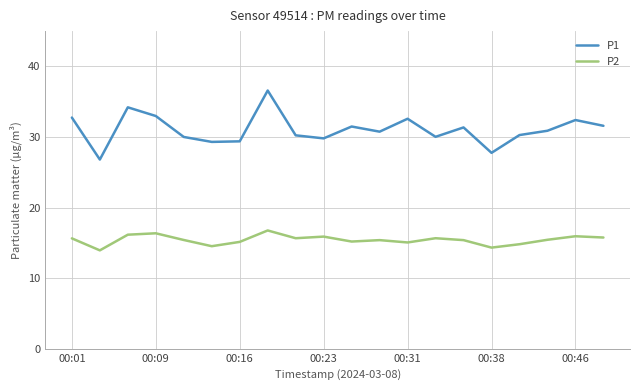

Which series has the widest spread of values?

P1